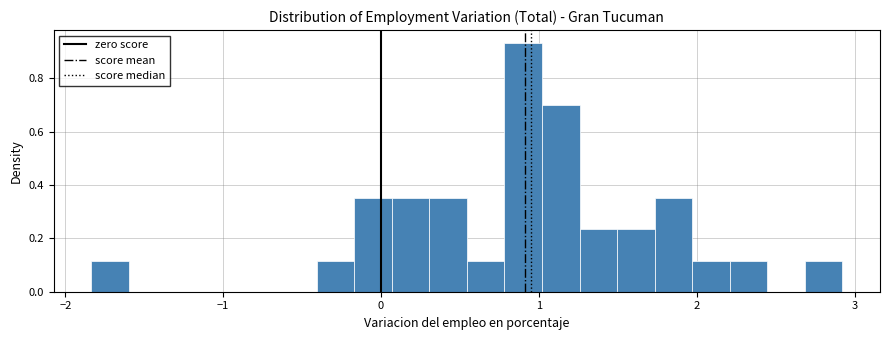

Around what value on the x-axis is the tallest bar? Give the approximate position of its centre, as read against the axis.

0.9